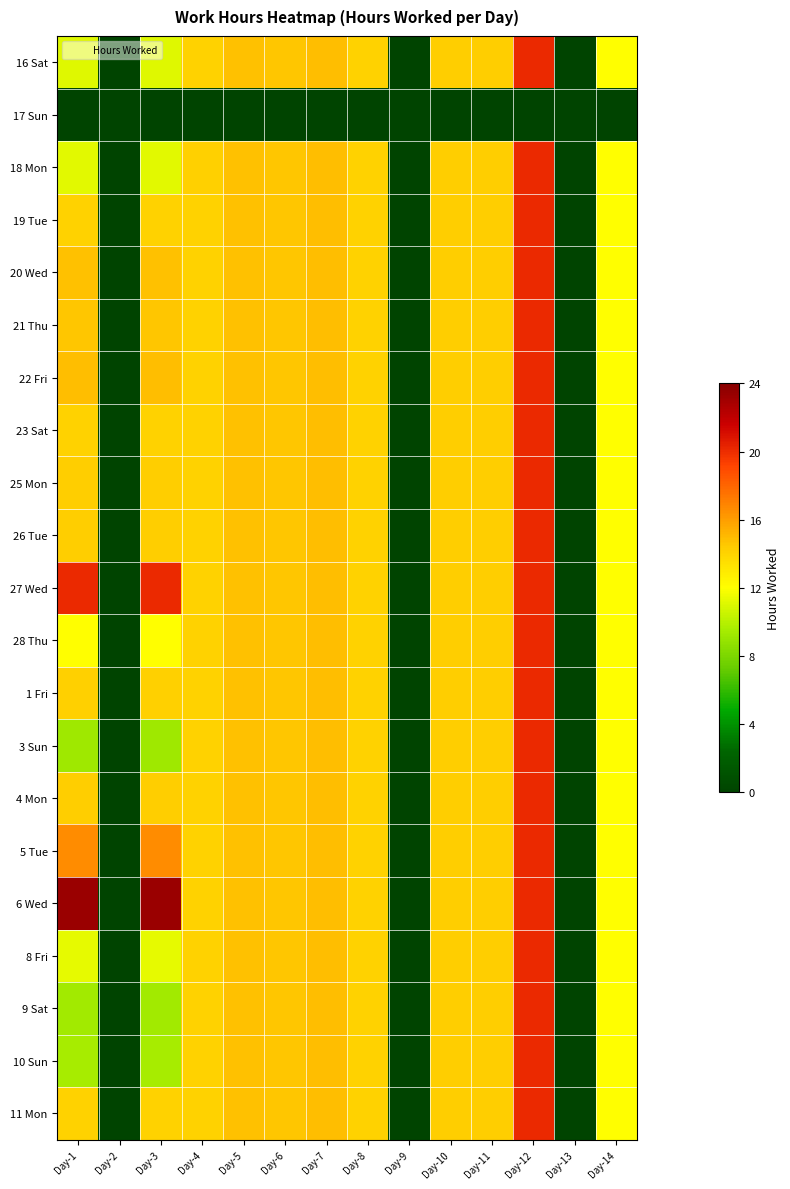

What is the total value across all series at Day-5?

294.4